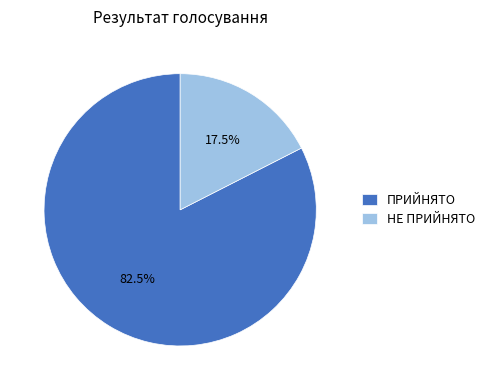

Is the sum of НЕ ПРИЙНЯТО and ПРИЙНЯТО greater than half?

Yes